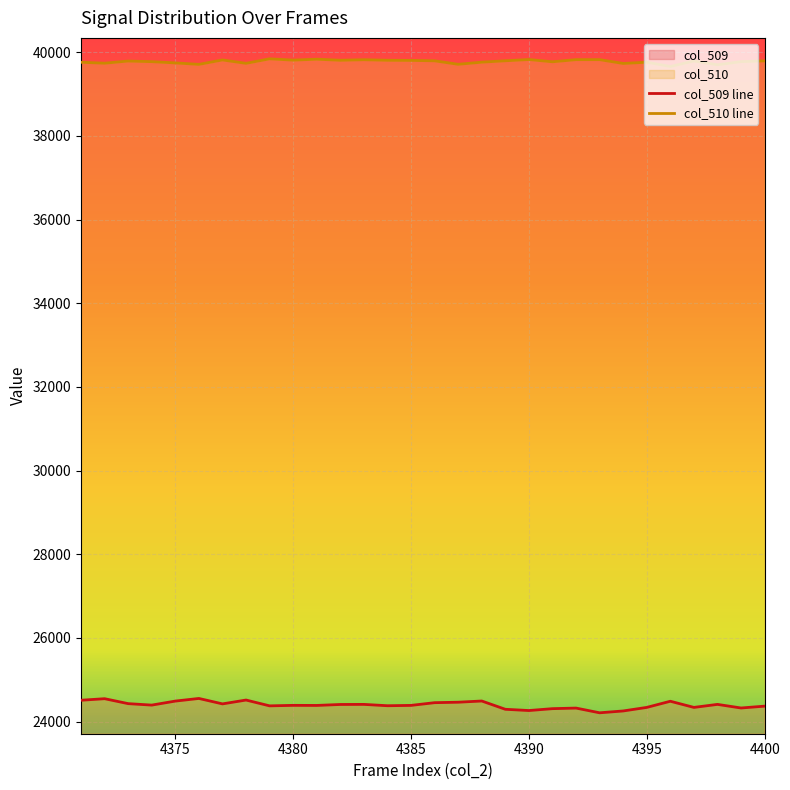

How many lines are shown in the chart?

2